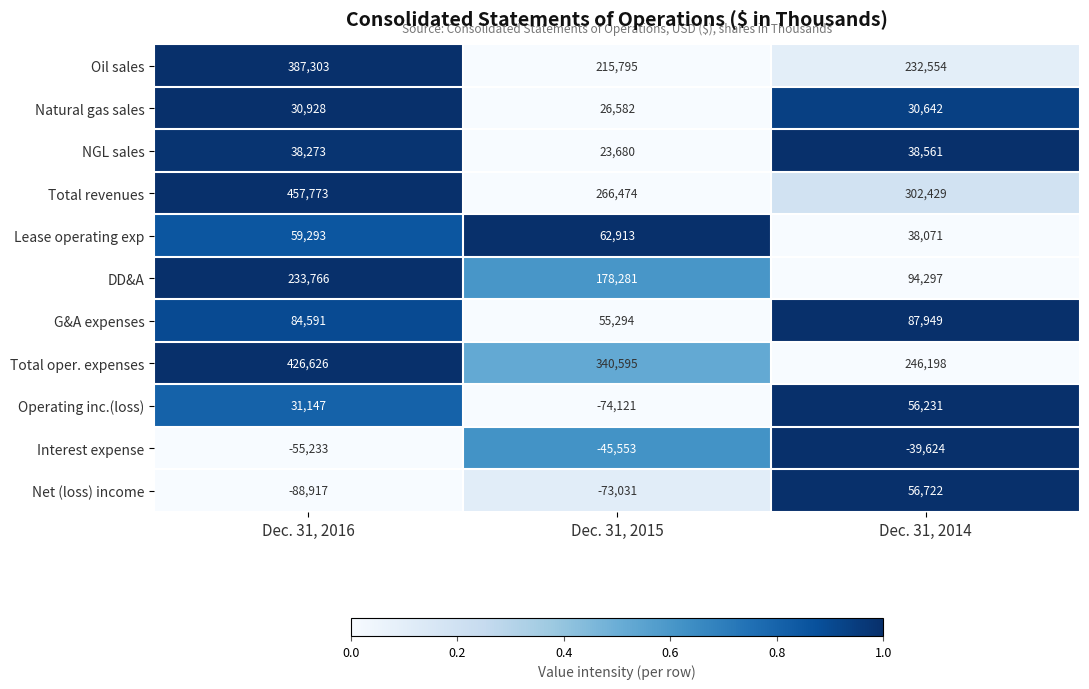

What is the difference between the maximum and minimum values in the G&A expenses series?

32655